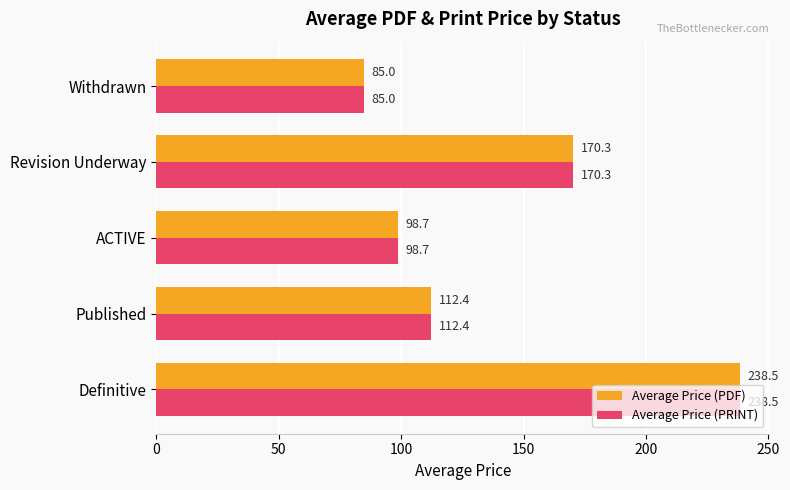

Is it true that Average Price (PRINT) equals 98.7 at ACTIVE?

True